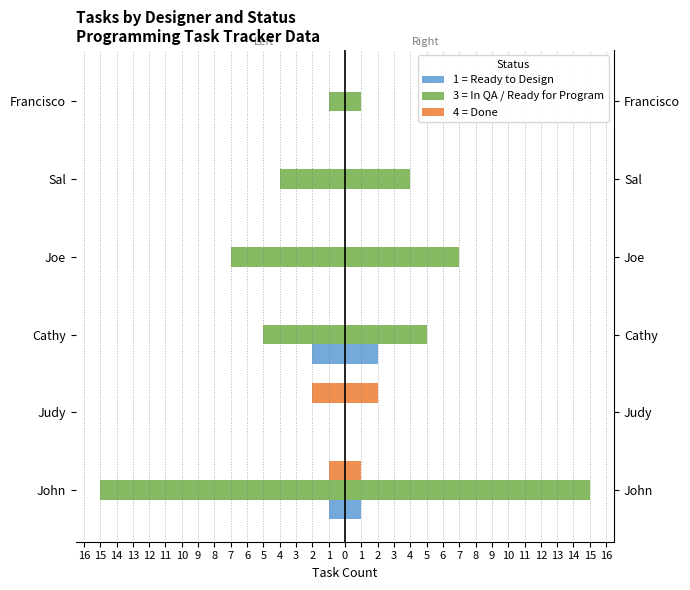

Reading left to right, what are all the values shown in this chart?

1 = Ready to Design: -1	0	-2	0	0	0
3 = In QA / Ready for Program: -15	0	-5	-7	-4	-1
4 = Done: -1	-2	0	0	0	0